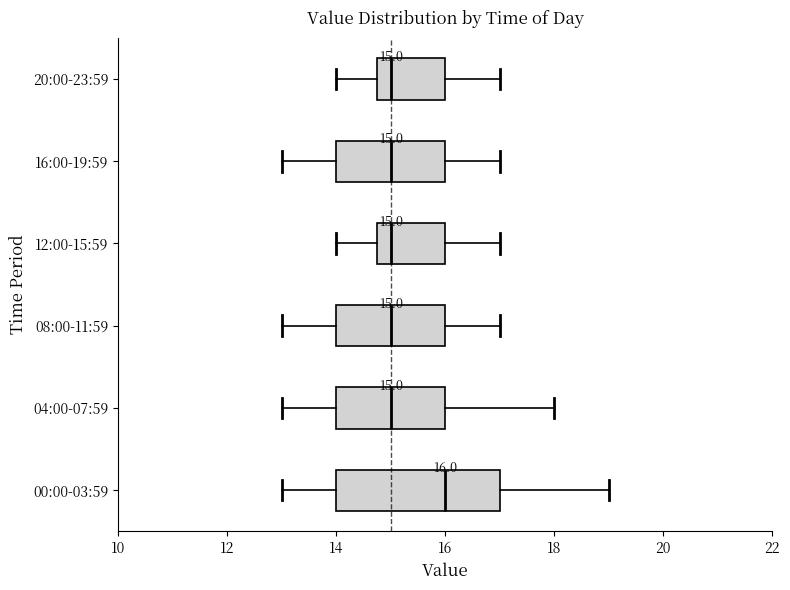

Which box is the widest, from its left edge to its right edge?

00:00-03:59